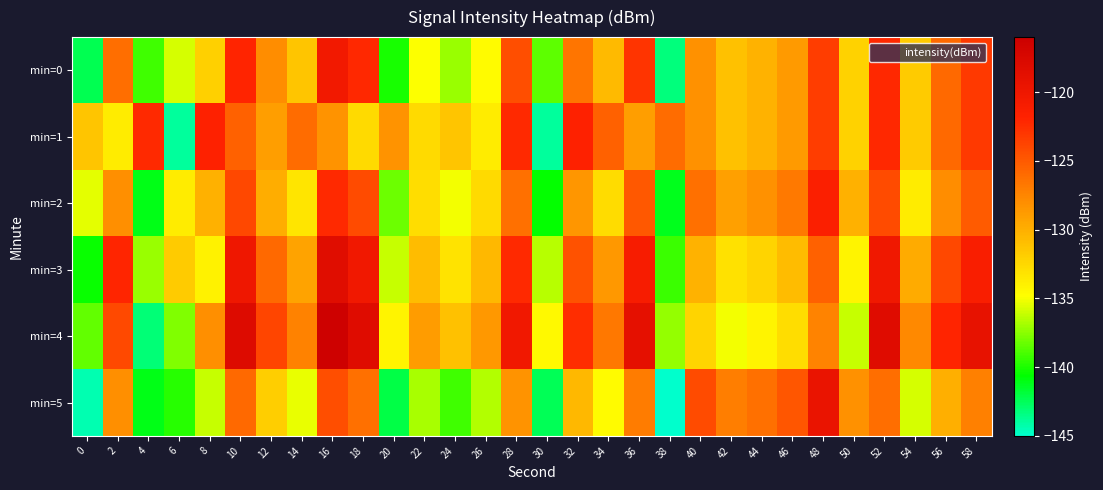

Reading right to left, list all the values displayed in this chart.

min=0: 58=-123.1	56=-125.9	54=-131.7	52=-122.2	50=-132.1	48=-123.4	46=-128.8	44=-130.2	42=-131.1	40=-128.2	38=-143.3	36=-122.9	34=-130.7	32=-126.6	30=-138.5	28=-124.3	26=-134.6	24=-137.1	22=-134.8	20=-140.1	18=-122.2	16=-120.3	14=-131.3	12=-127.9	10=-122.0	8=-132.1	6=-135.7	4=-139.1	2=-126.1	0=-142.4
min=1: 58=-123.1	56=-125.9	54=-131.7	52=-122.2	50=-132.1	48=-123.4	46=-128.8	44=-130.2	42=-131.1	40=-128.2	38=-126.0	36=-128.9	34=-125.5	32=-121.7	30=-144.0	28=-122.3	26=-133.7	24=-131.4	22=-132.6	20=-128.3	18=-132.6	16=-128.3	14=-126.0	12=-128.9	10=-125.5	8=-121.7	6=-144.0	4=-122.3	2=-133.7	0=-131.4
min=2: 58=-125.1	56=-127.9	54=-133.7	52=-124.2	50=-130.1	48=-121.4	46=-126.8	44=-128.2	42=-129.1	40=-126.2	38=-141.3	36=-124.9	34=-132.7	32=-128.6	30=-140.5	28=-126.3	26=-132.6	24=-135.1	22=-132.8	20=-138.1	18=-124.2	16=-122.3	14=-133.3	12=-129.9	10=-124.0	8=-130.1	6=-133.7	4=-141.1	2=-128.1	0=-135.4
min=3: 58=-121.1	56=-123.9	54=-129.7	52=-120.2	50=-134.1	48=-125.4	46=-130.8	44=-132.2	42=-133.1	40=-130.2	38=-139.3	36=-120.9	34=-128.7	32=-124.6	30=-136.5	28=-122.3	26=-130.6	24=-133.1	22=-130.8	20=-136.1	18=-120.2	16=-118.3	14=-129.3	12=-125.9	10=-120.0	8=-134.1	6=-131.7	4=-137.1	2=-122.1	0=-140.4
min=4: 58=-119.1	56=-121.9	54=-127.7	52=-118.2	50=-136.1	48=-127.4	46=-132.8	44=-134.2	42=-135.1	40=-132.2	38=-137.3	36=-118.9	34=-126.7	32=-122.6	30=-134.5	28=-120.3	26=-128.6	24=-131.1	22=-128.8	20=-134.1	18=-118.2	16=-116.3	14=-127.3	12=-123.9	10=-118.0	8=-128.1	6=-137.7	4=-143.1	2=-124.1	0=-138.4
min=5: 58=-127.1	56=-129.9	54=-135.7	52=-126.2	50=-128.1	48=-119.4	46=-124.8	44=-126.2	42=-127.1	40=-124.2	38=-145.3	36=-126.9	34=-134.7	32=-130.6	30=-142.5	28=-128.3	26=-136.6	24=-139.1	22=-136.8	20=-142.1	18=-126.2	16=-124.3	14=-135.3	12=-131.9	10=-126.0	8=-136.1	6=-139.7	4=-141.1	2=-128.1	0=-144.4